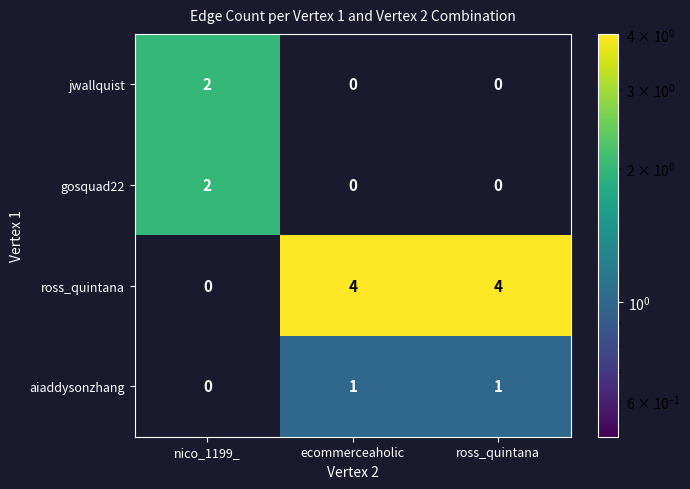

Which series has the largest total across all categories?

ross_quintana